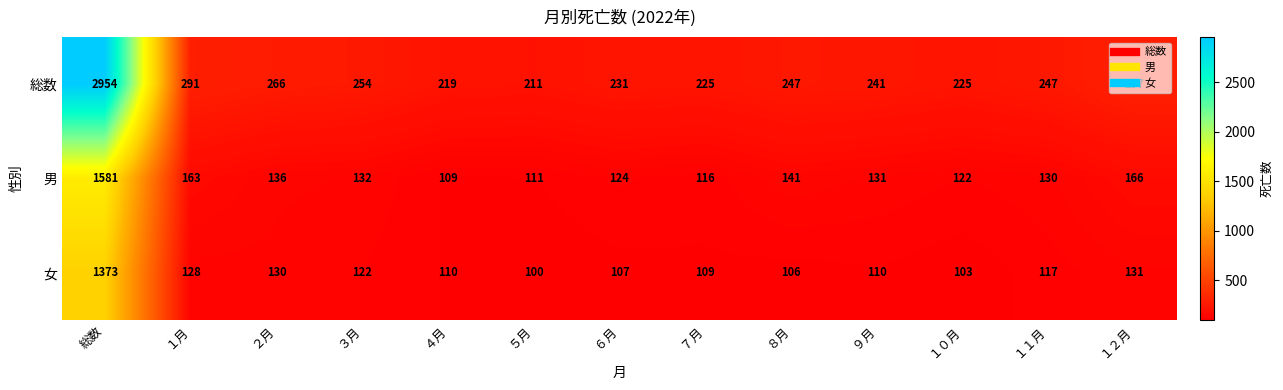

The 男 series shows 111 at ５月. True or false?

True